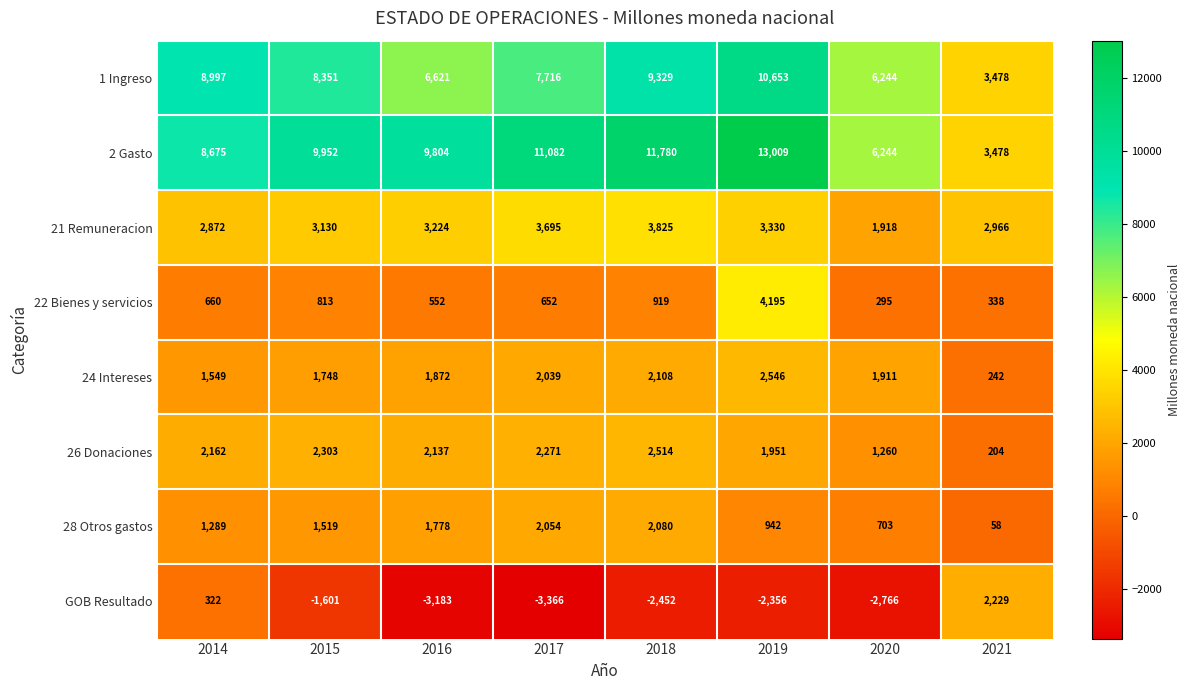

Which label corresponds to the largest value in the chart?

2019